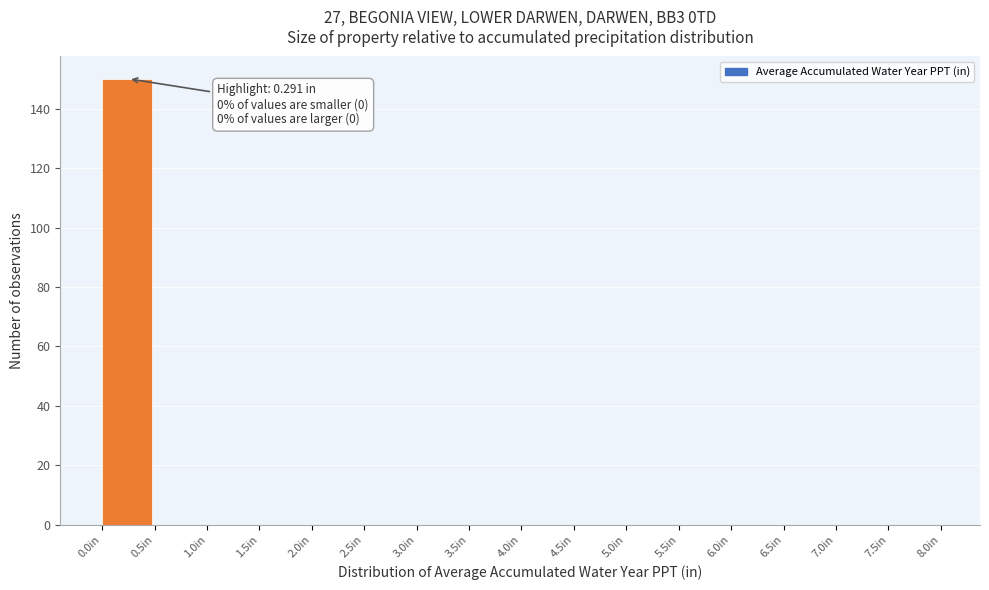

Which range on the x-axis has the tallest bar?

0.0 to 0.5